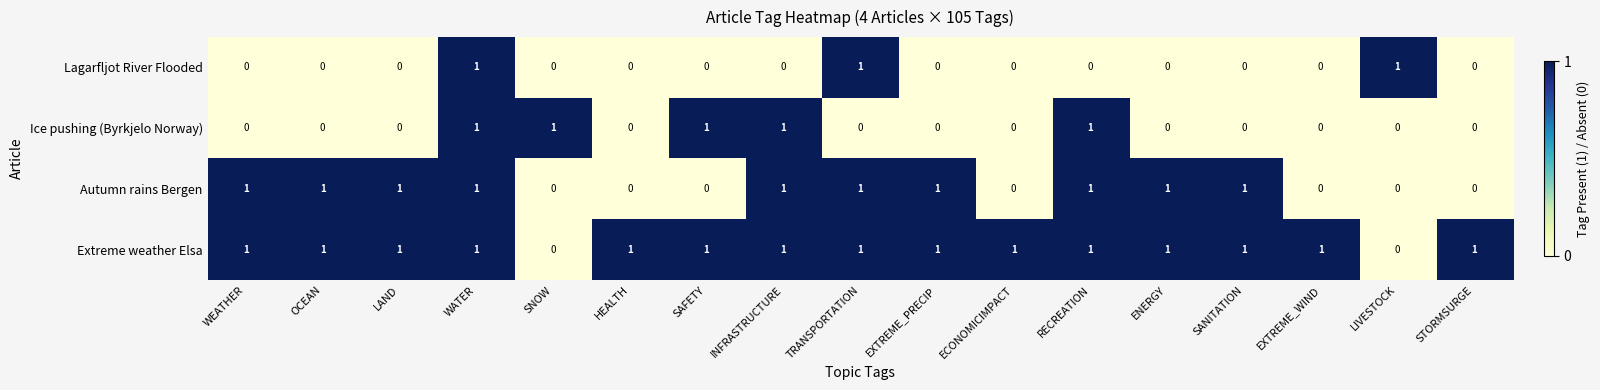

The Ice pushing (Byrkjelo Norway) series shows 2 at SNOW. True or false?

False